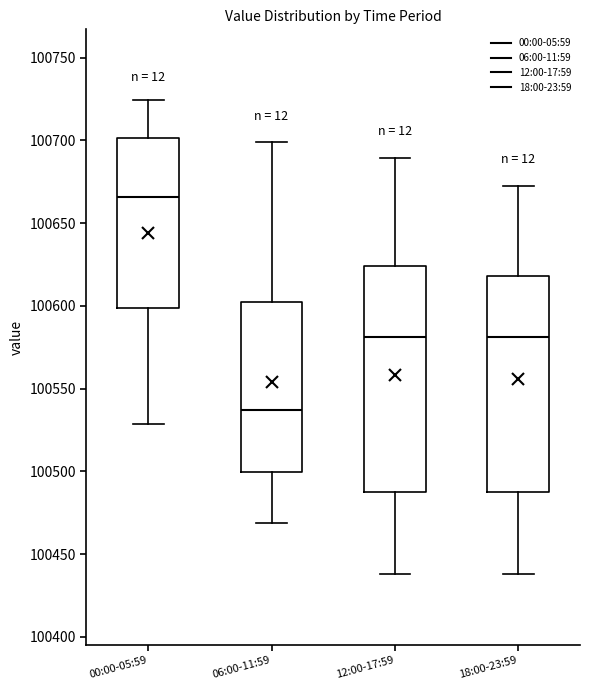

Where does the lower whisker of the box for 00:00-05:59 end on the y-axis? The values are not printed on the chart, so give them approximately, as read against the axis.

100530